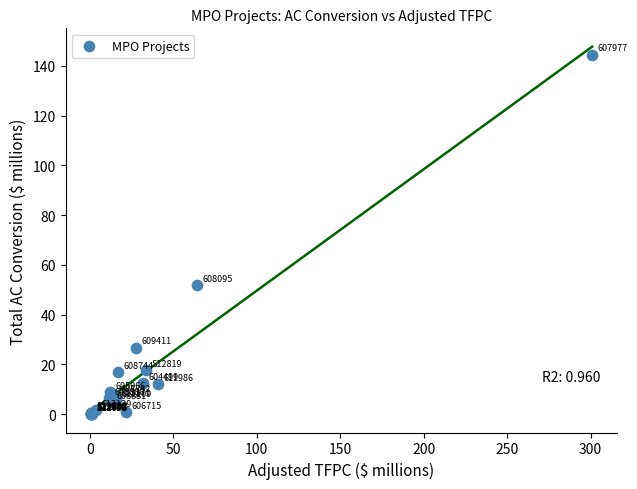

What Y value in the scatter plot is closest to 72?

51.8